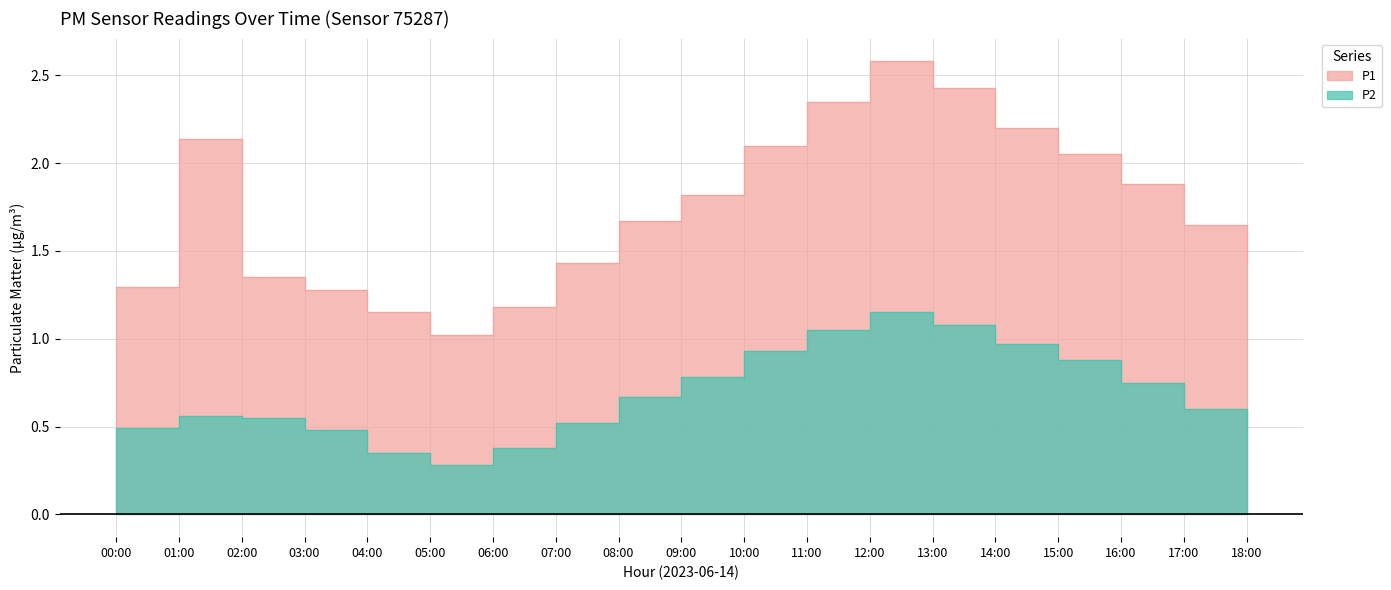

What is the difference between the maximum and minimum values?

0.9